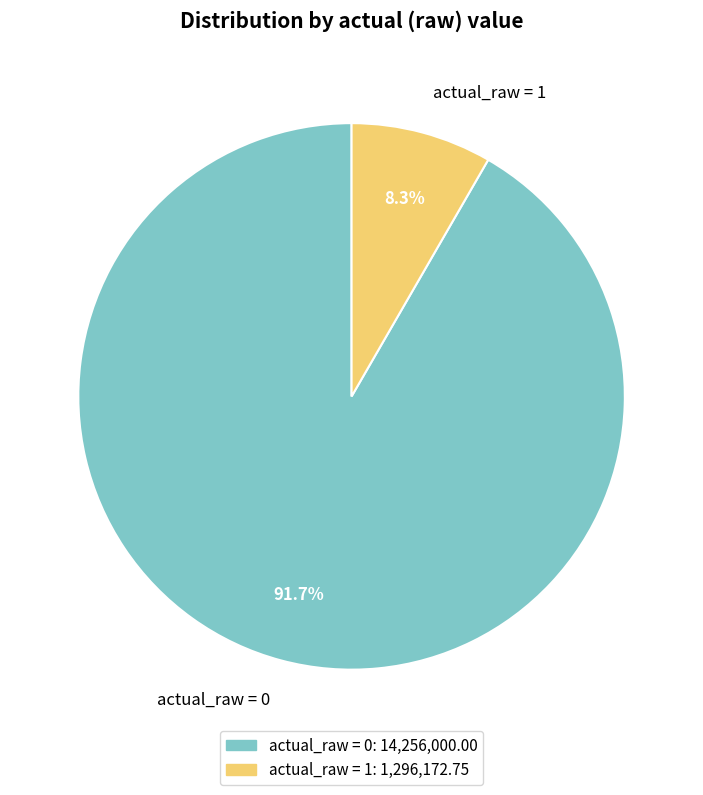

Count the number of slices in the pie.

2